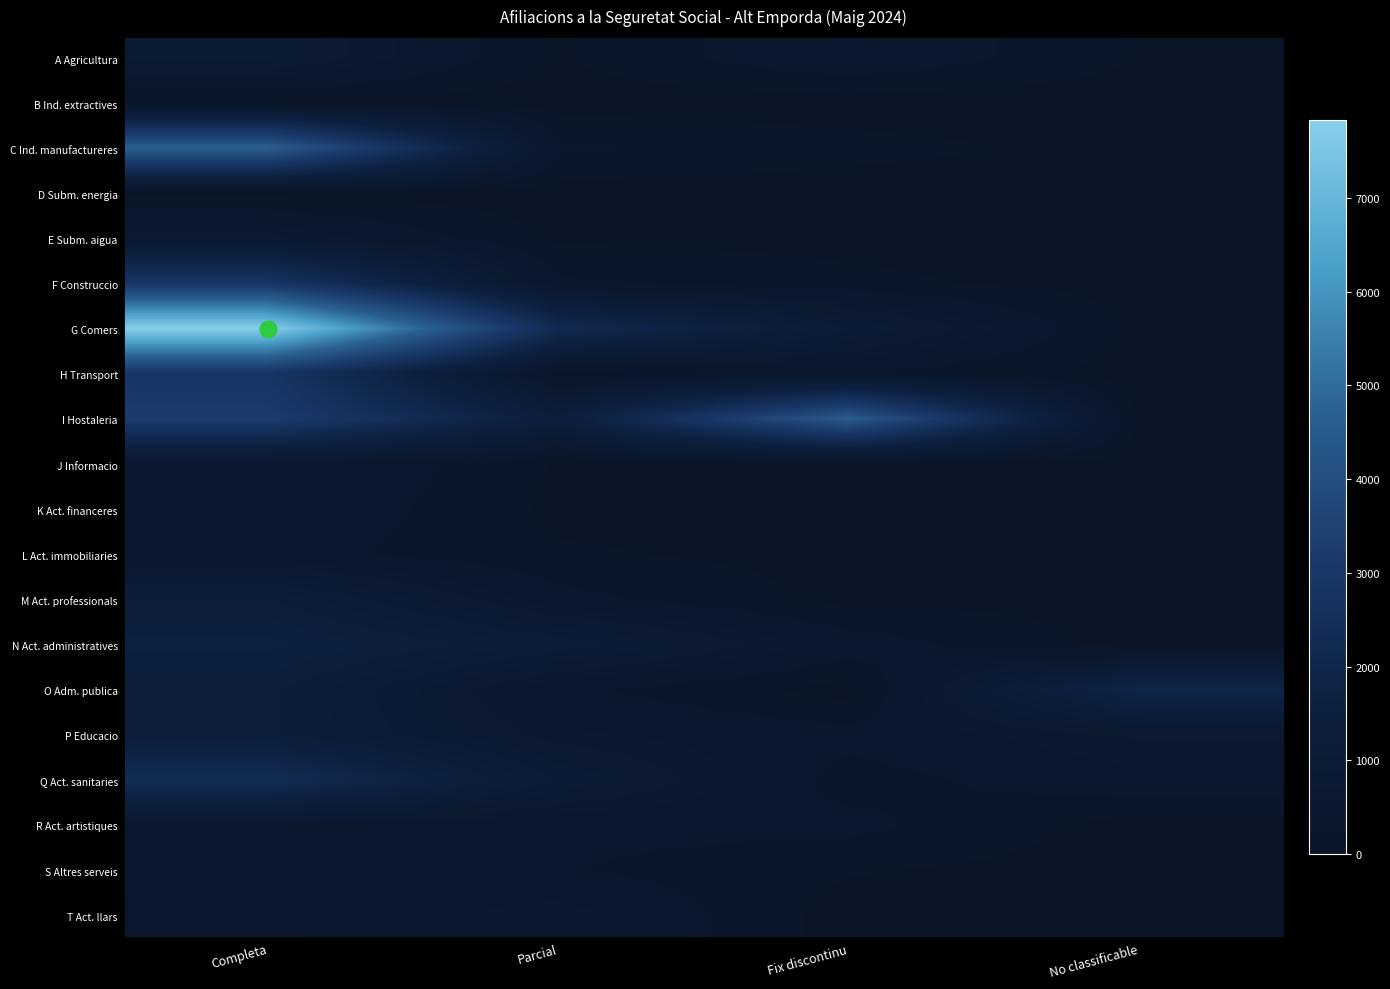

Count the number of data series in this chart.

20